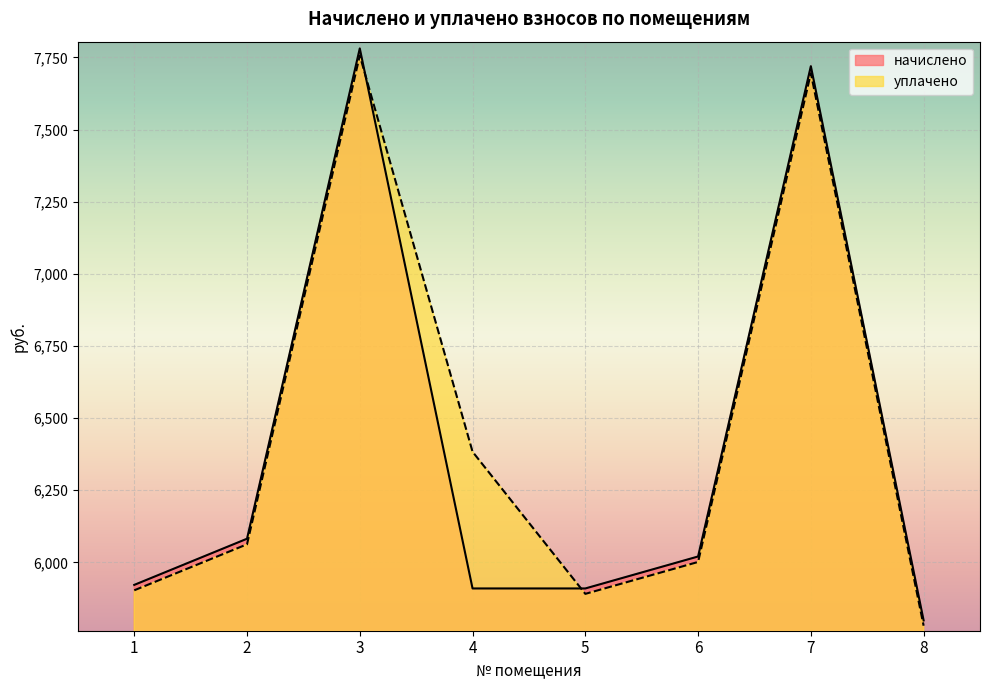

Where does the начислено series first go above 6020?

2